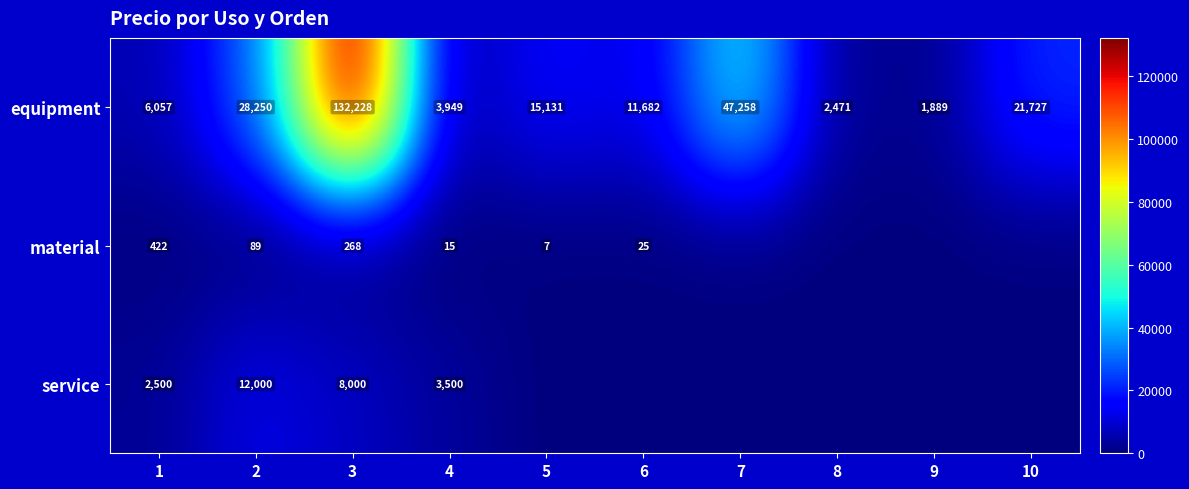

Is the value of equipment at 3 greater than the value of material at 4?

Yes